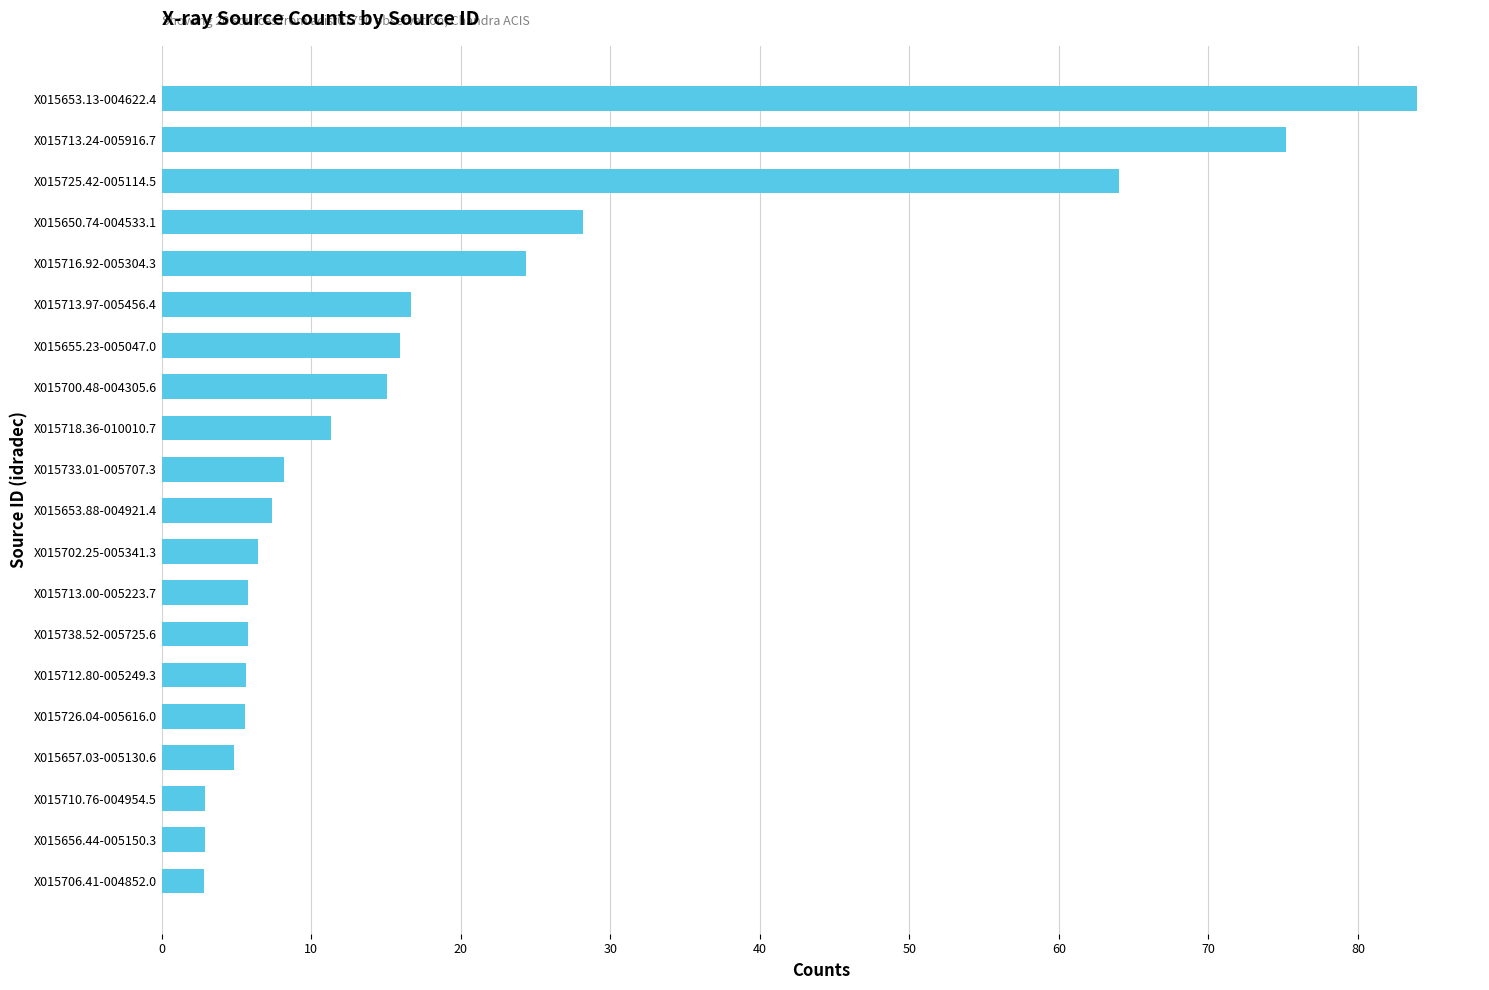

Is it true that the value at X015713.97-005456.4 is 26.3?

False